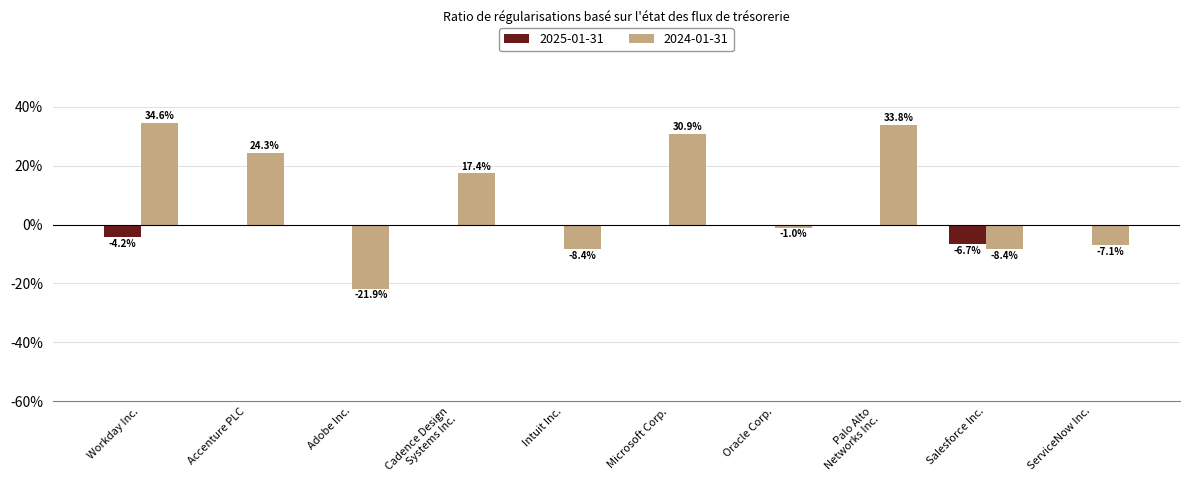

At Workday Inc., list the series in order from smallest to largest.

2025-01-31, 2024-01-31